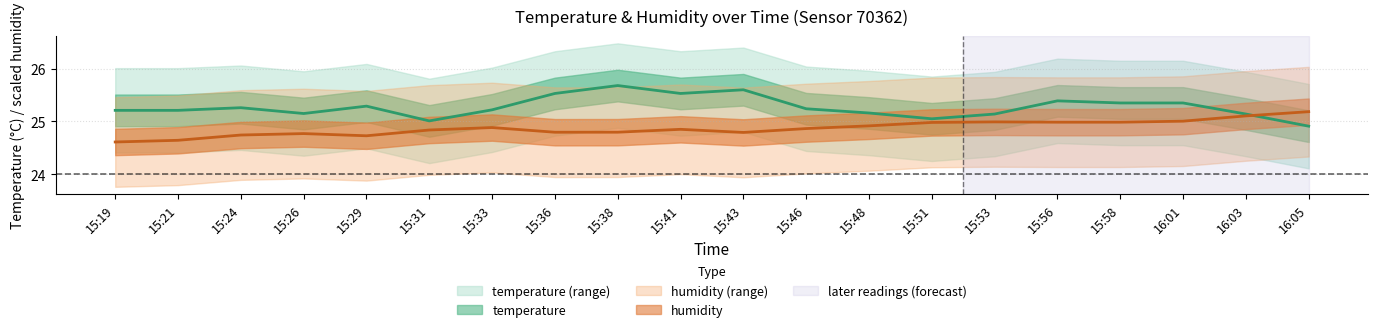

At which label is humidity closest to 24?

15:19